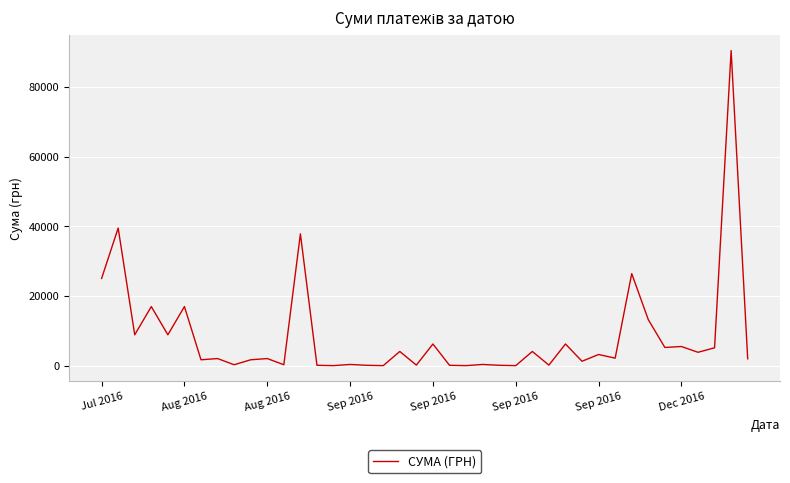

What is the sum of all values?

343450.1